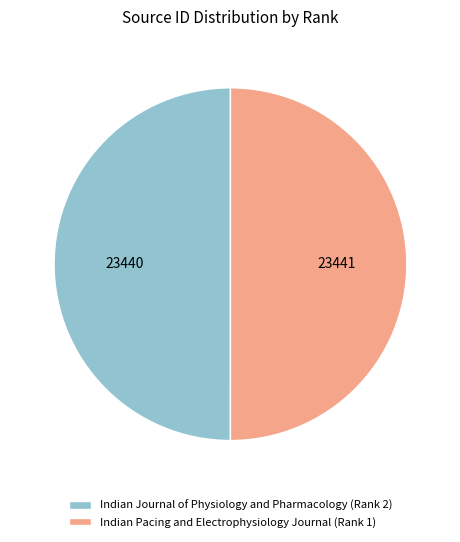

Is it true that Indian Journal of Physiology and Pharmacology (Rank 2) is 50% of the pie?

True